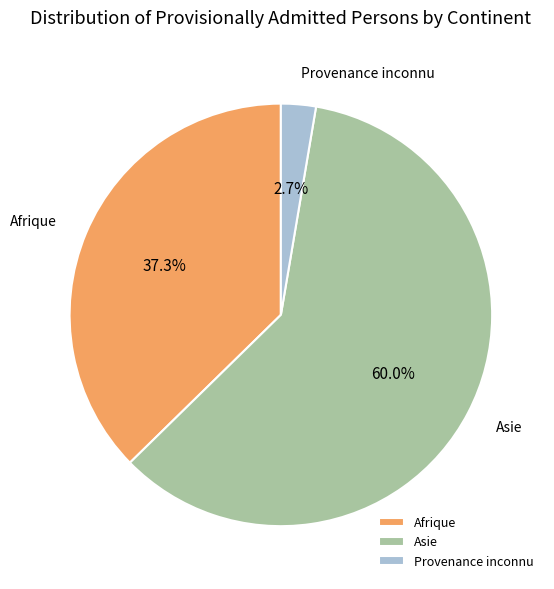

To the nearest percent, what percentage of the pie is Provenance inconnu?

3%